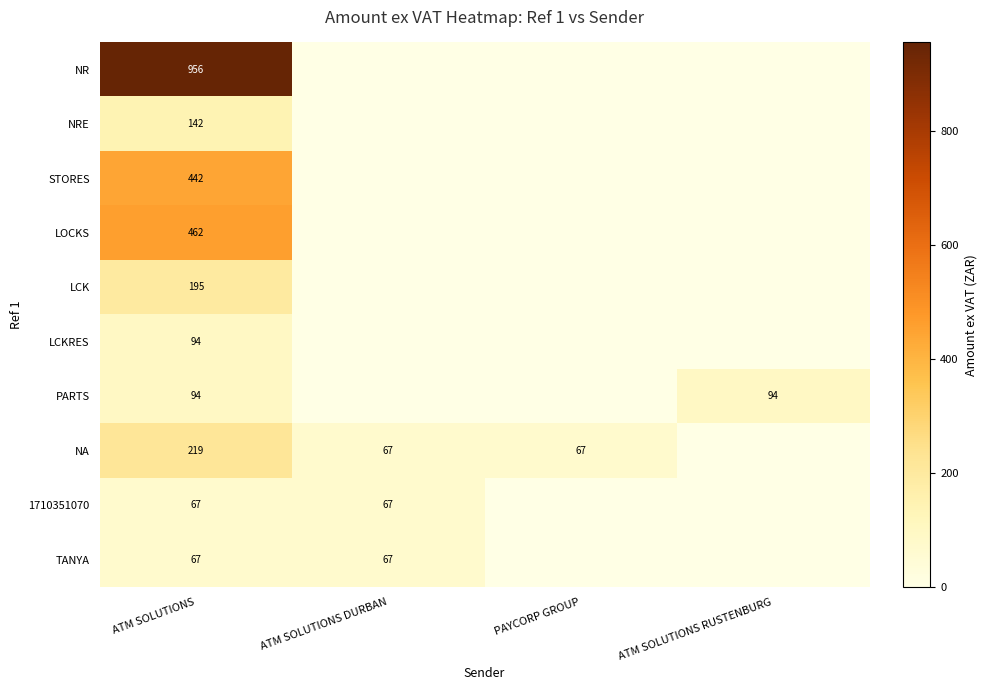

At which category is the sum across all series the highest?

ATM SOLUTIONS